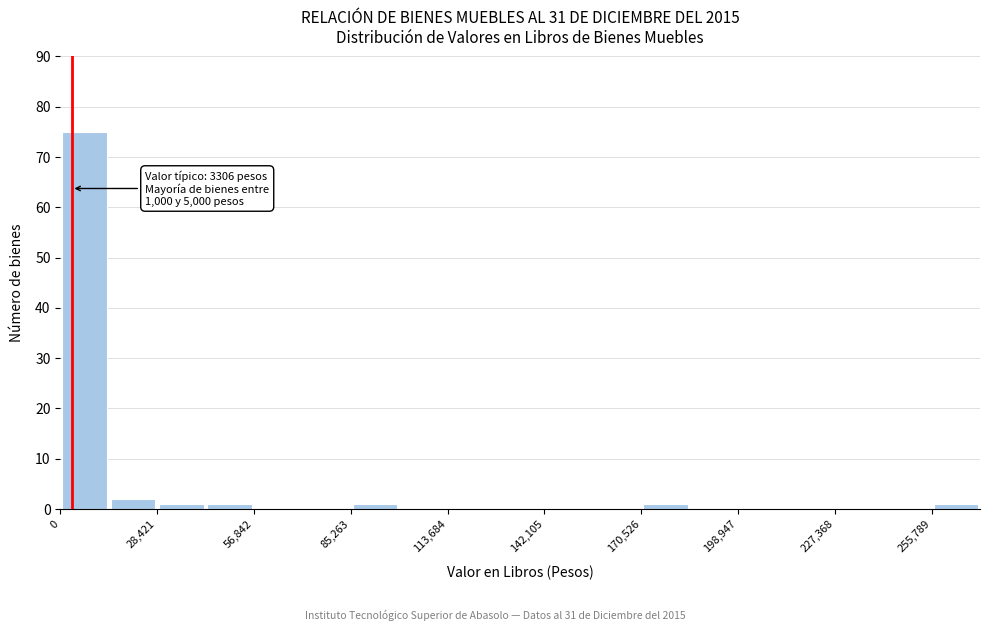

Around what value on the x-axis is the tallest bar? Give the approximate position of its centre, as read against the axis.

5000